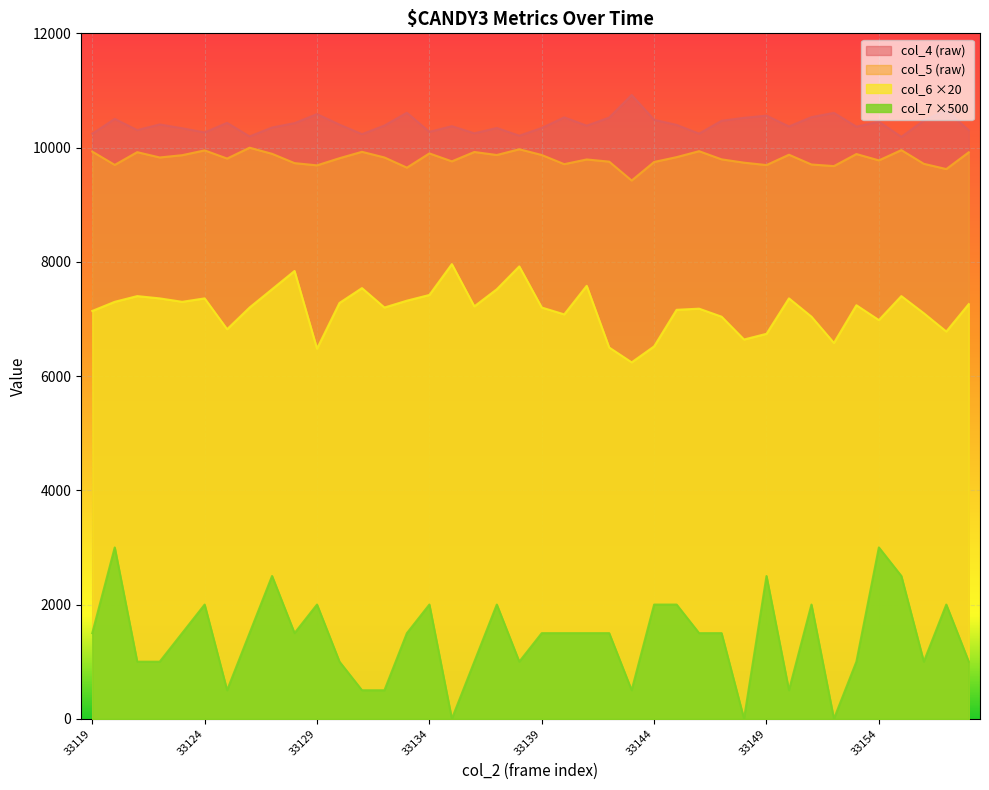

What is the value of the col_4 point at the 32nd from the left?

10370